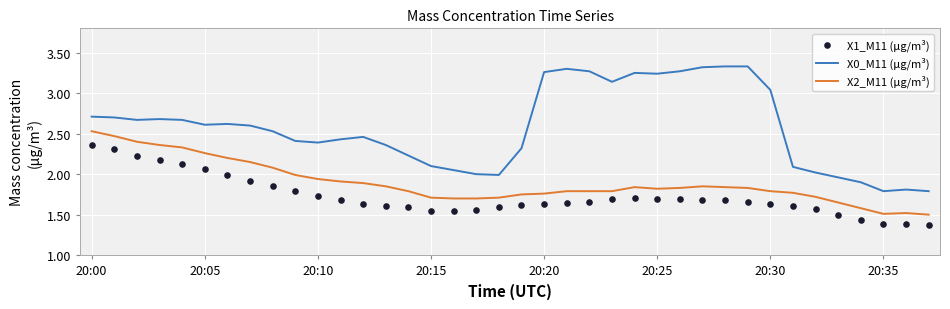

Which series has the widest spread of Y values?

X0_M11 (μg/m³)